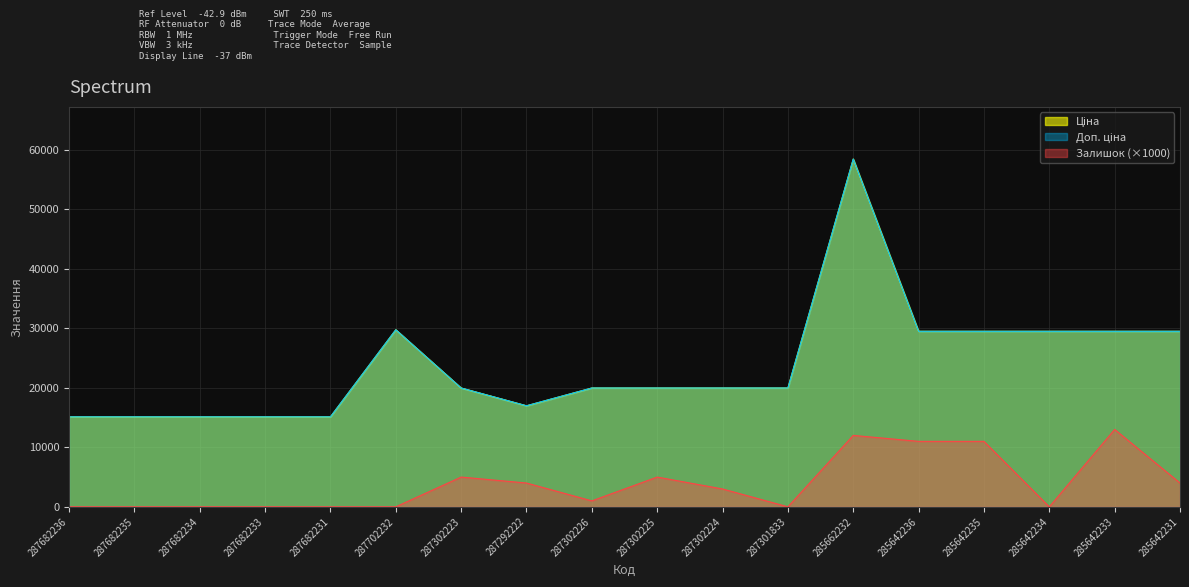

What is the value of the Доп. ціна point at the 8th from the left?

16976.3